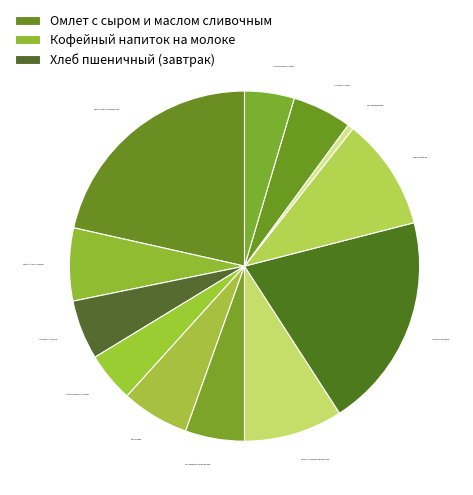

Which has a higher value, Напиток мандариновый or Пюре картофельное?

Пюре картофельное